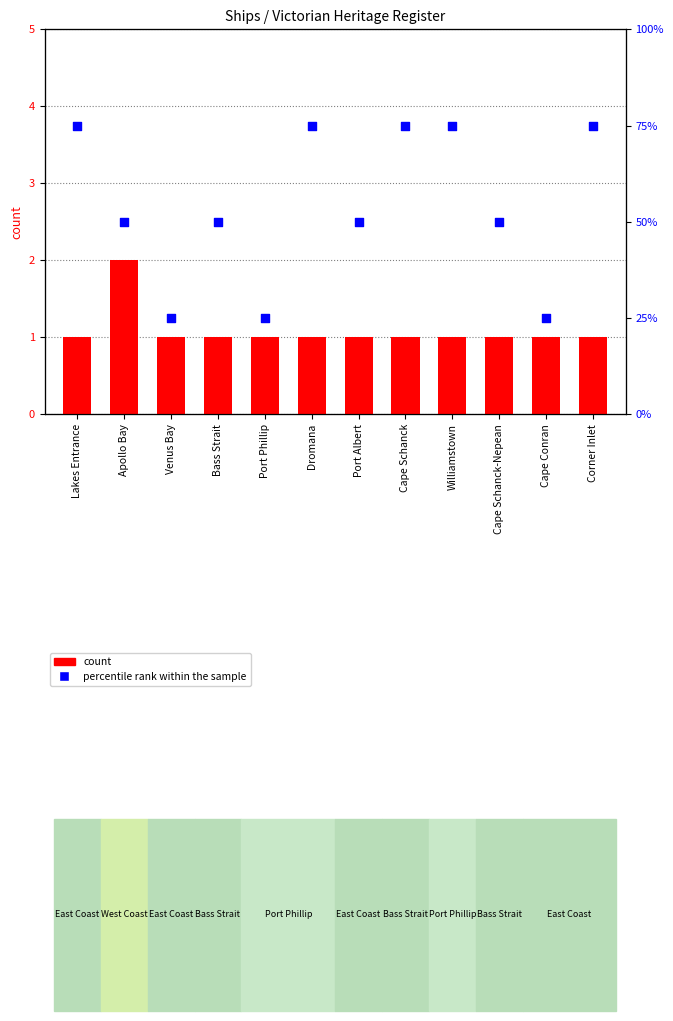

Which series has the largest total across all categories?

percentile rank within the sample